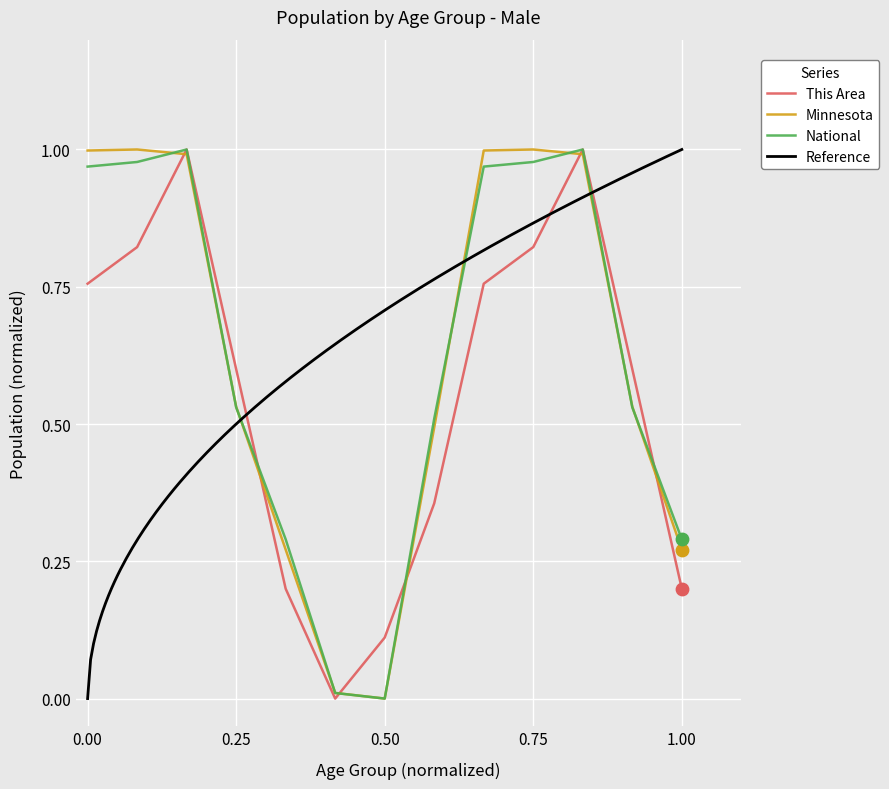

Is it true that National equals 1.3 at 0.75?

False